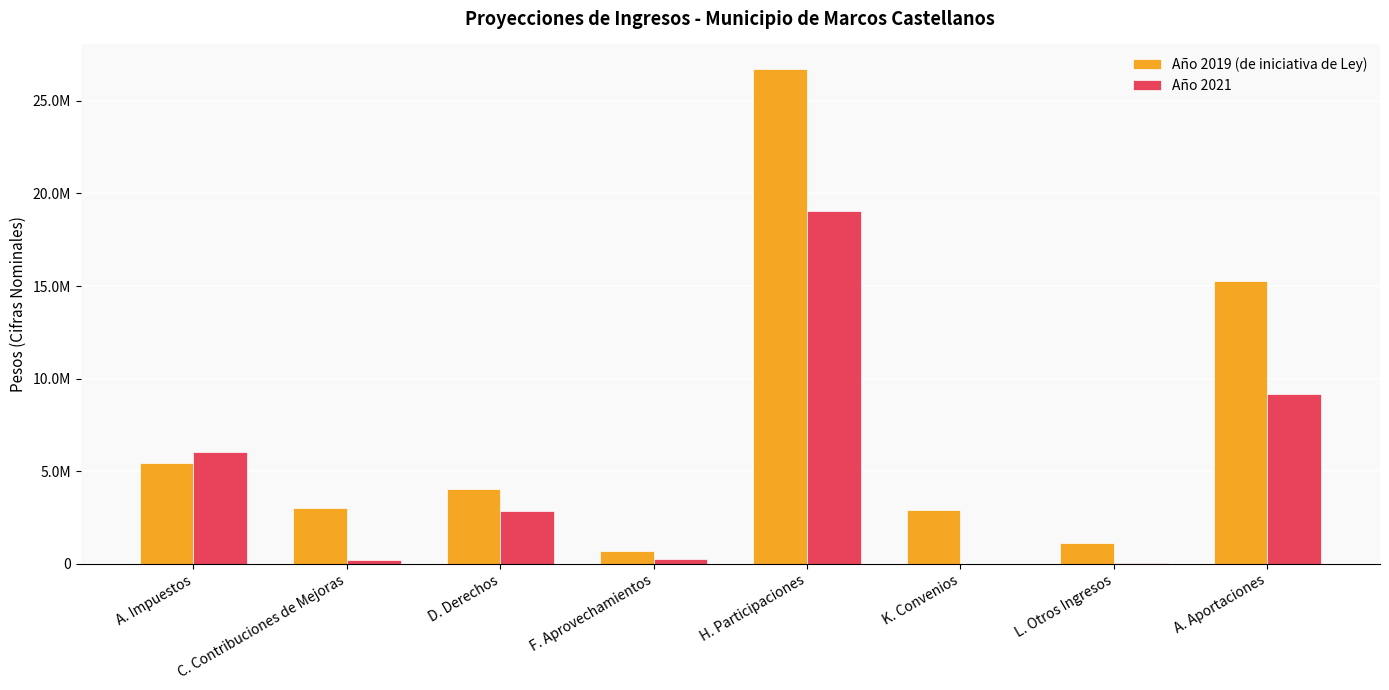

Rank the series by their maximum value, from lowest to highest.

Año 2021, Año 2019 (de iniciativa de Ley)